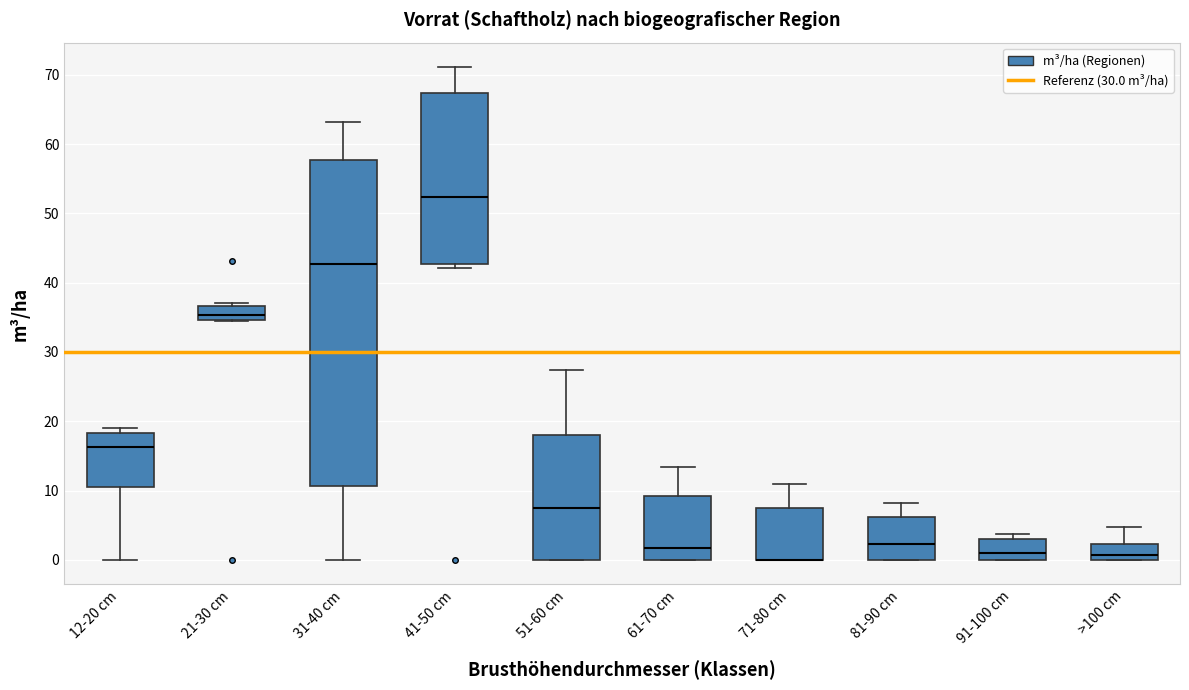

Reading left to right, read every box against the y-axis: the position of its median line, the range the box covers, and the ends of its whiskers. The values are not printed on the chart, so give them approximately, as read against the axis.

12-20 cm: median 16, box 11 to 18, whiskers 0 to 19
21-30 cm: median 35 (just above the box's lower edge), box 35 to 37, whiskers 35 to 37 (just above the box's upper edge)
31-40 cm: median 43, box 11 to 58, whiskers 0 to 63
41-50 cm: median 52, box 43 to 67, whiskers 42 to 71
51-60 cm: median 7, box 0 to 18, whiskers 0 to 27
61-70 cm: median 2, box 0 to 9, whiskers 0 to 13
71-80 cm: median 0 (drawn on the box's lower edge), box 0 to 8, whiskers 0 to 11
81-90 cm: median 2, box 0 to 6, whiskers 0 to 8
91-100 cm: median 1, box 0 to 3, whiskers 0 to 4
>100 cm: median 1, box 0 to 2, whiskers 0 to 5